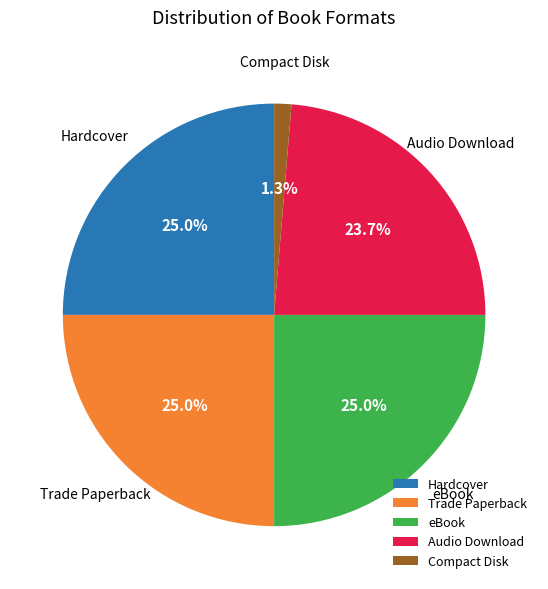

How many slices are in this pie chart?

5